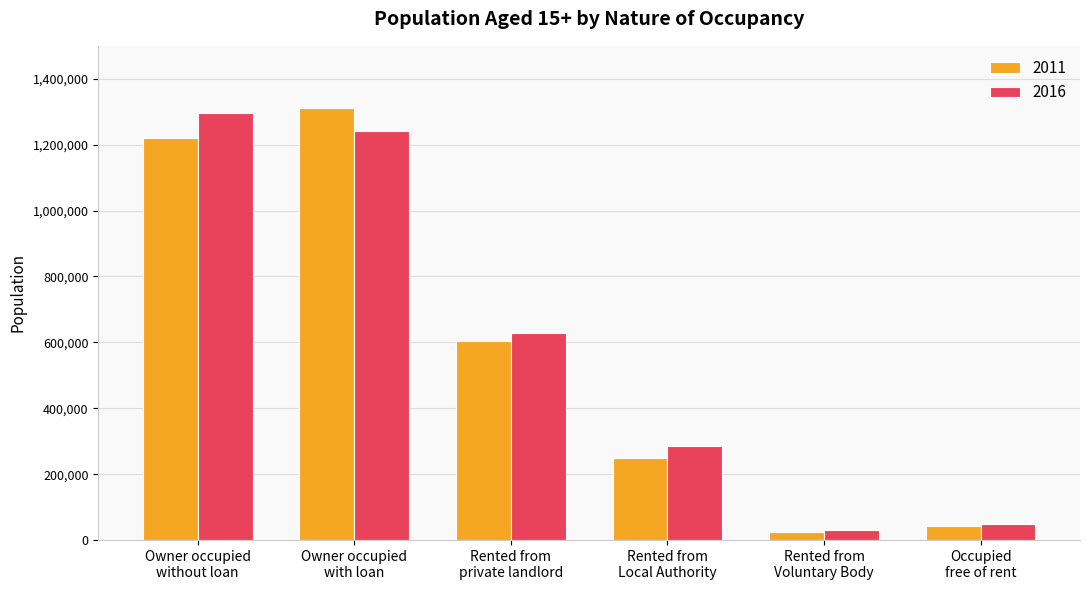

Reading left to right, what are all the values shown in this chart?

2011: 1221671	1310417	605446	249128	25454	42420
2016: 1296459	1240023	628953	286995	29263	47938